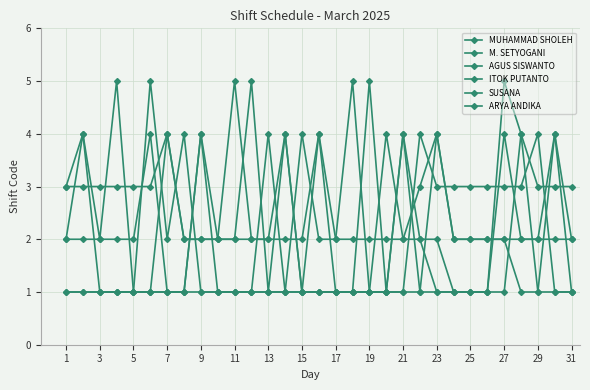

How many categories are shown in the chart?

31